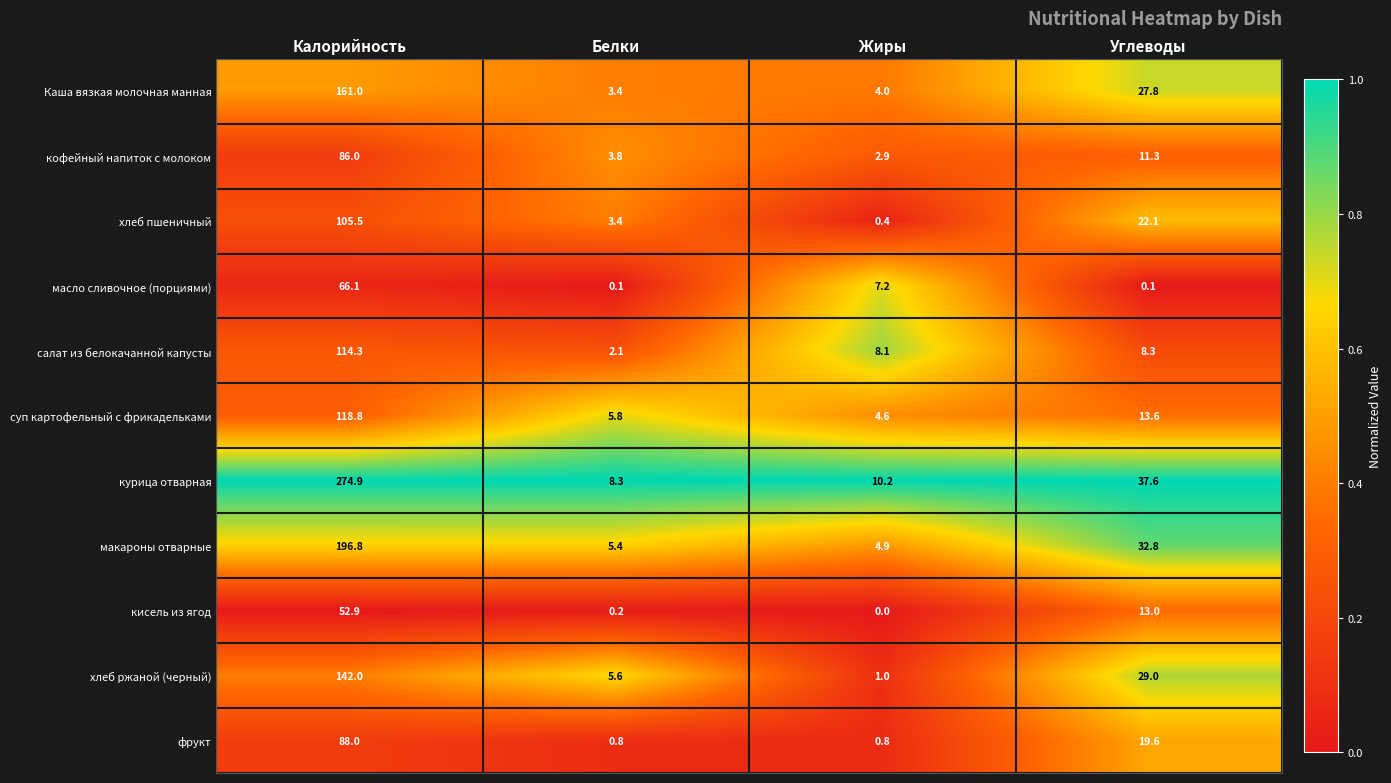

The value of масло сливочное (порциями) at Белки is 0.1. True or false?

True